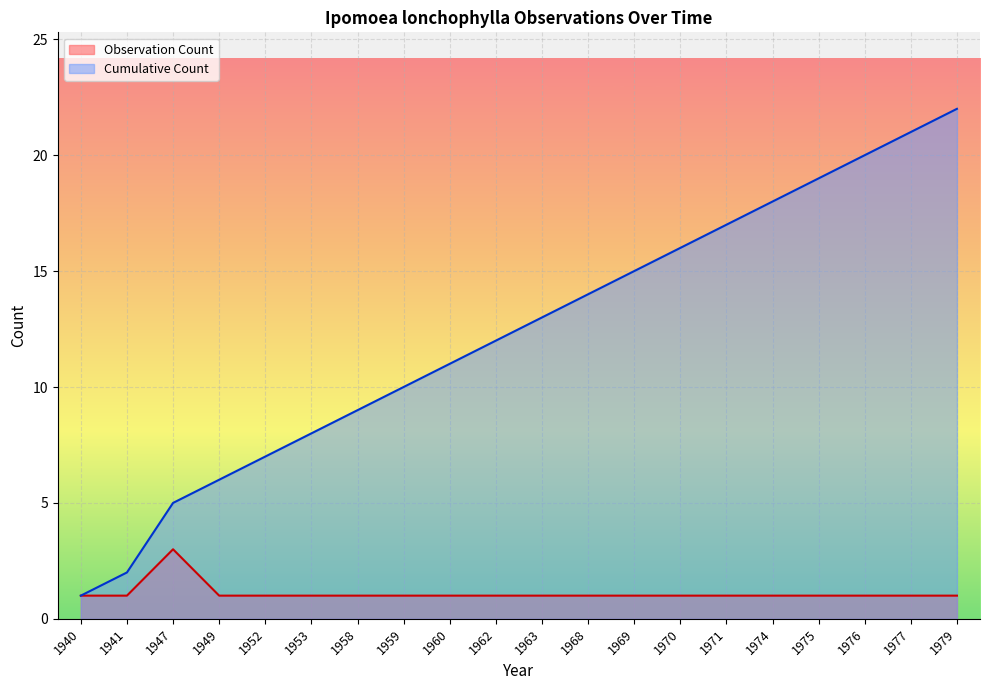

What is the difference between the maximum and second lowest values in the Observation Count series?

2